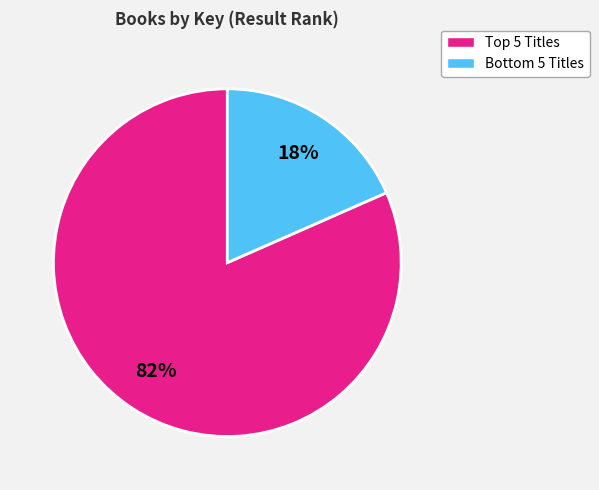

How many segments does this pie chart have?

2